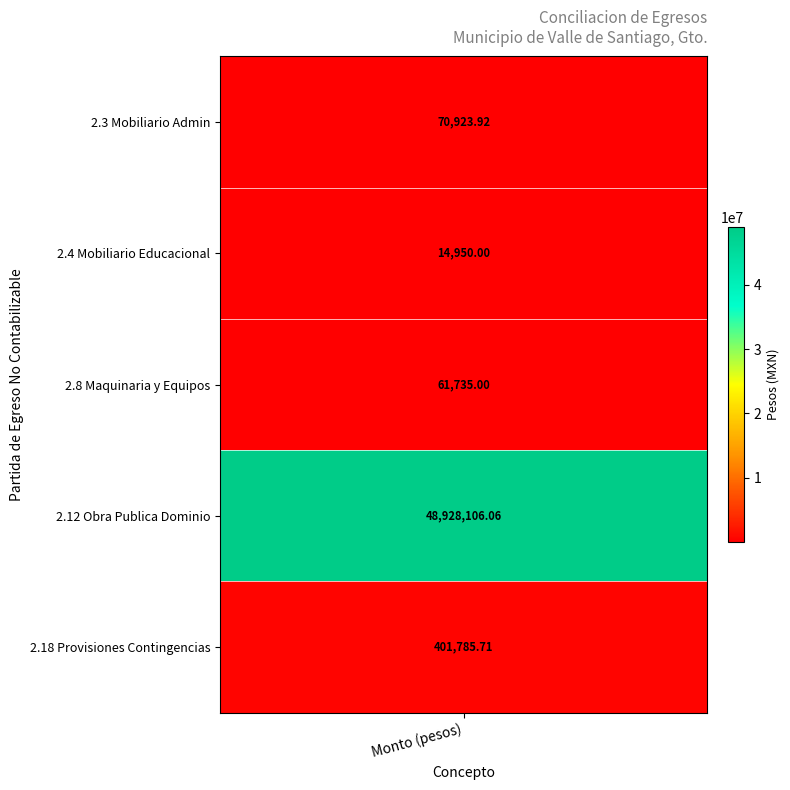

Is the value of 2.18 Provisiones Contingencias at 0 greater than the value of 2.3 Mobiliario Admin at 2?

Yes